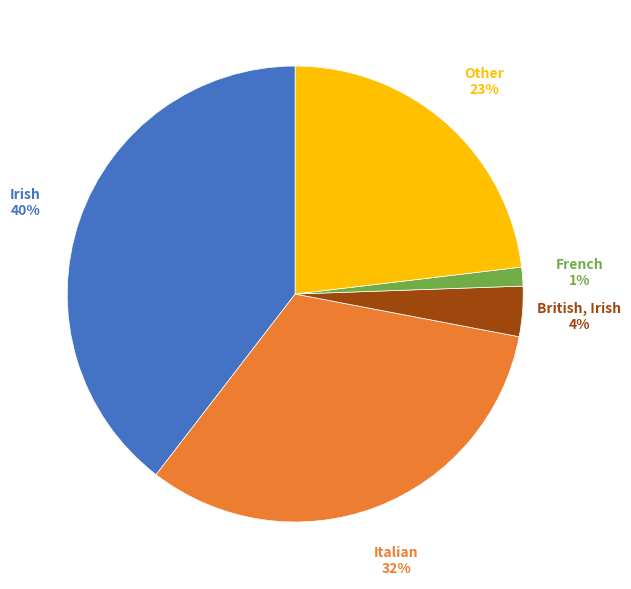

True or false: French accounts for 11% of the total.

False